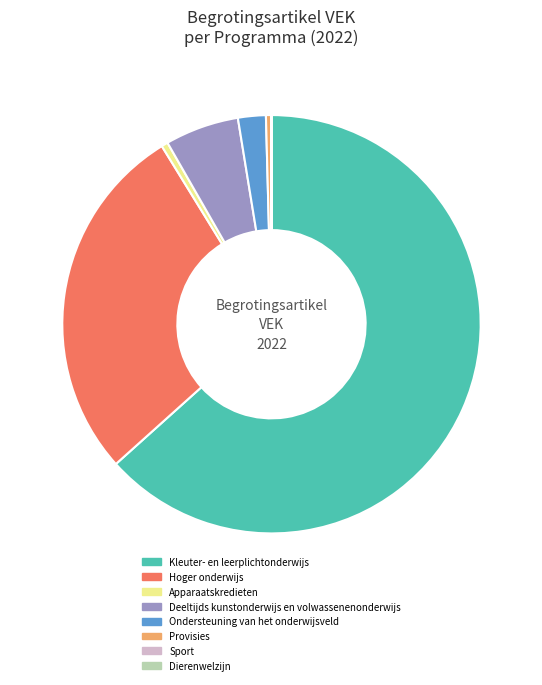

Is it true that Hoger onderwijs is 21% of the pie?

False